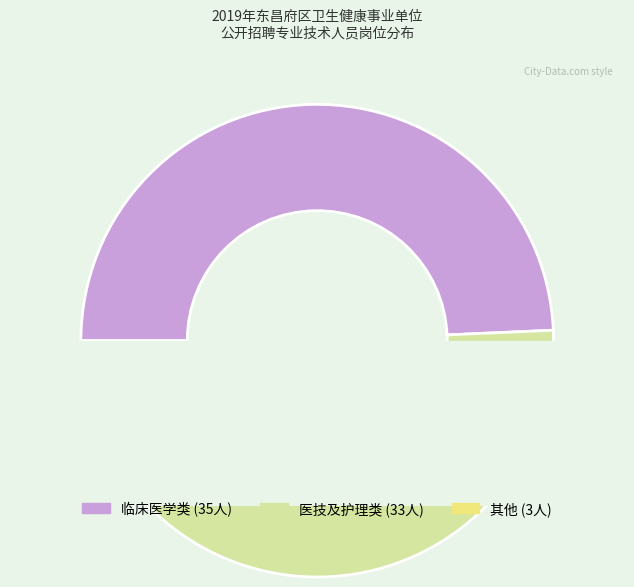

Is there any slice that represents more than half of the pie?

No